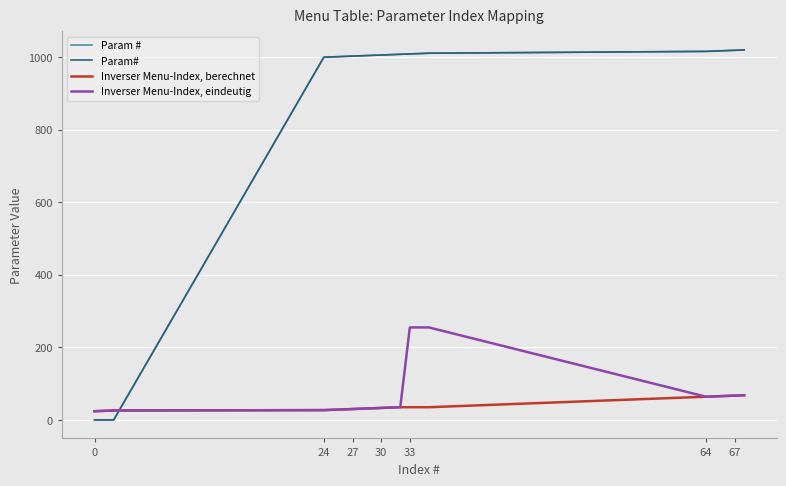

Is this an area chart (filled region under the line)?

No